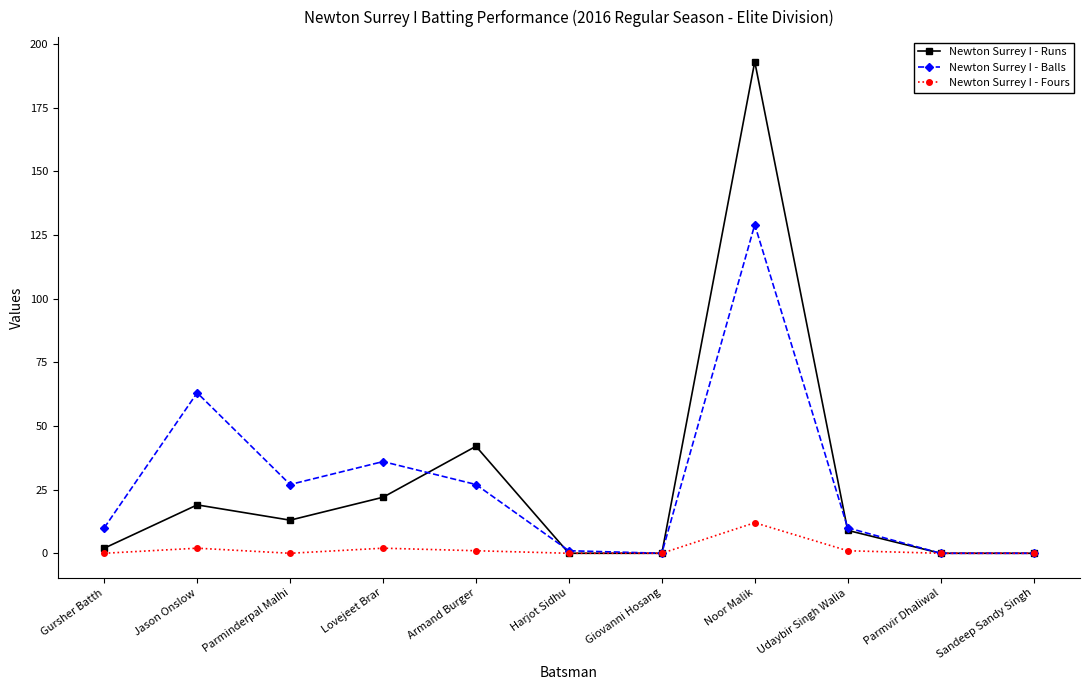

At which label does Newton Surrey I - Balls reach its peak?

Noor Malik